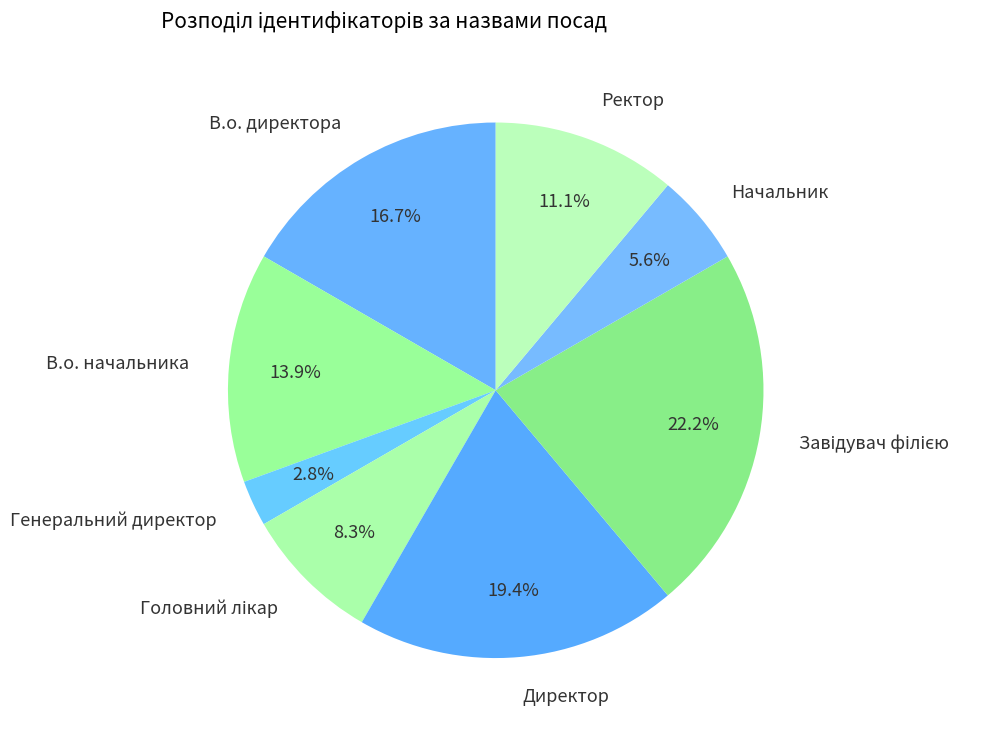

How many segments does this pie chart have?

8